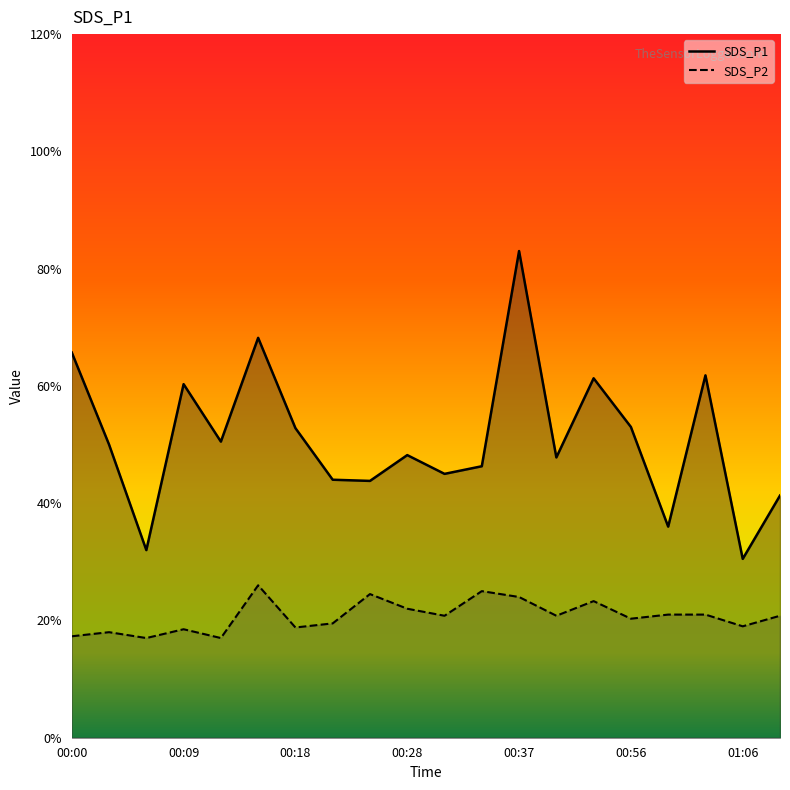

How many data points does each series have?

20